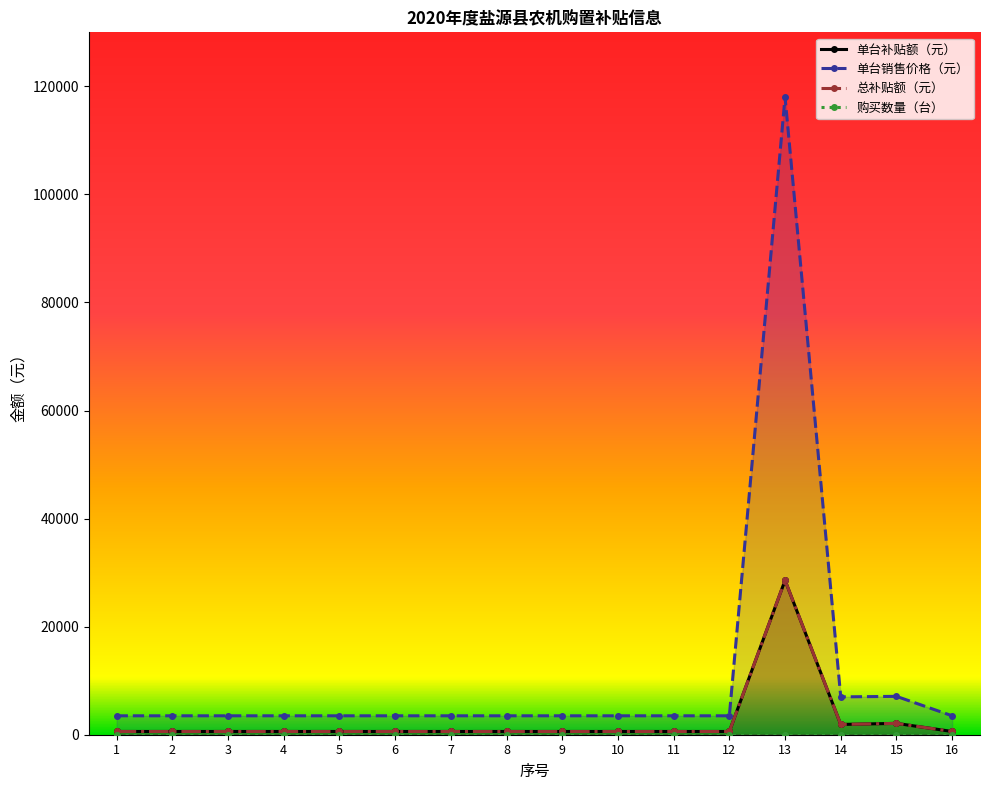

True or false: 单台补贴额（元） and 总补贴额（元） cross at least once.

False